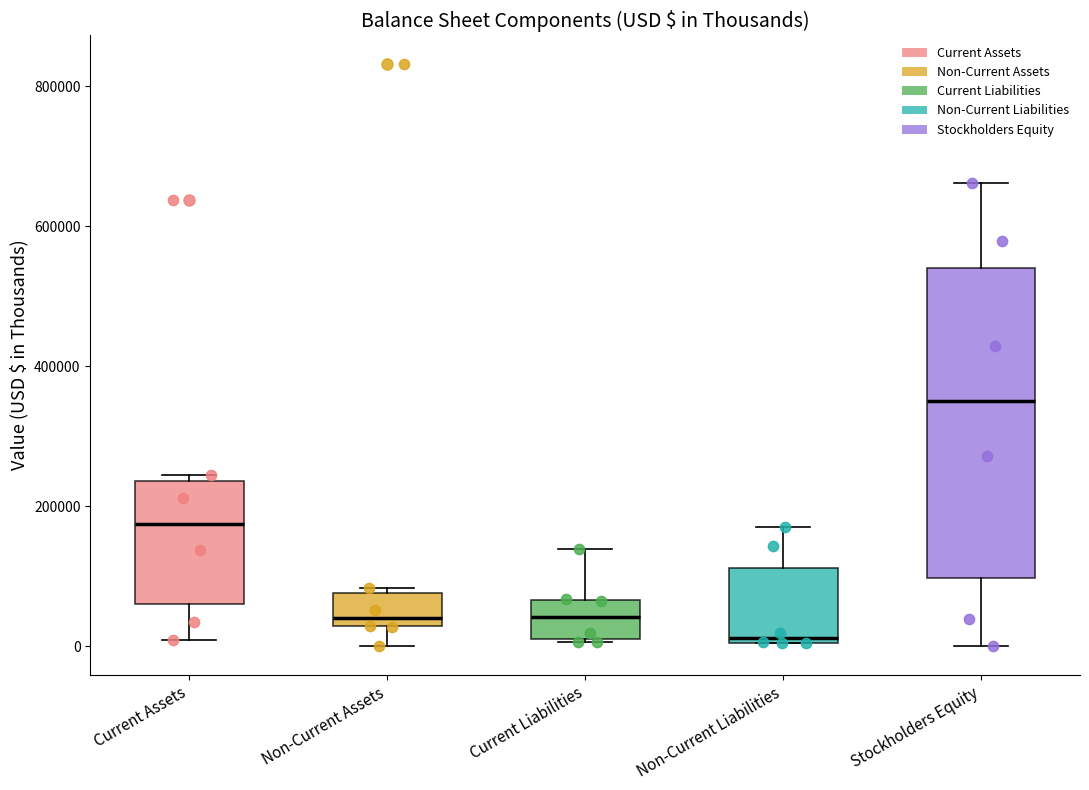

Reading left to right, read every box against the y-axis: the position of its median line, the range the box covers, and the ends of its whiskers. The values are not printed on the chart, so give them approximately, as read against the axis.

Current Assets: median 180000, box 60000 to 240000, whiskers 0 to 240000 (just above the box's upper edge)
Non-Current Assets: median 40000, box 20000 to 80000, whiskers 0 to 80000 (just above the box's upper edge)
Current Liabilities: median 40000, box 0 to 60000, whiskers 0 to 140000
Non-Current Liabilities: median 20000, box 0 to 120000, whiskers 0 to 160000
Stockholders Equity: median 340000, box 100000 to 540000, whiskers 0 to 660000